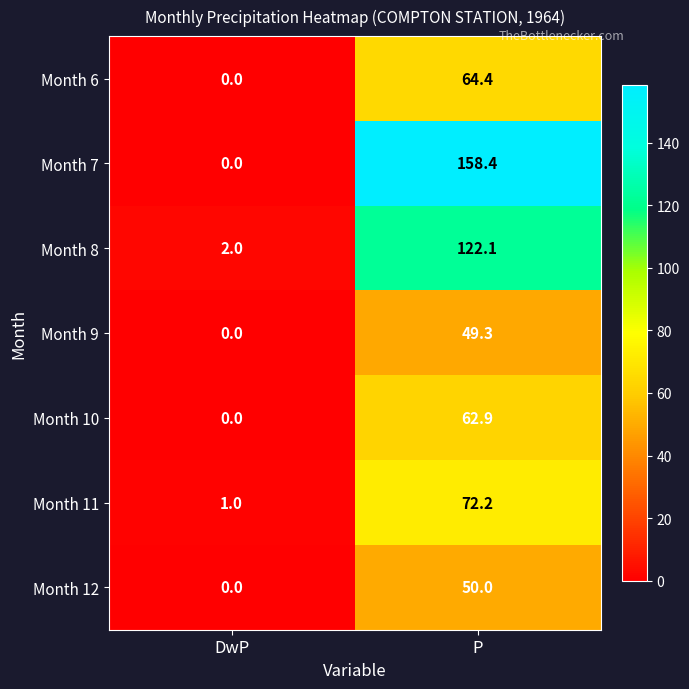

Rank the series at P from highest to lowest value.

Month 7, Month 8, Month 11, Month 6, Month 10, Month 12, Month 9